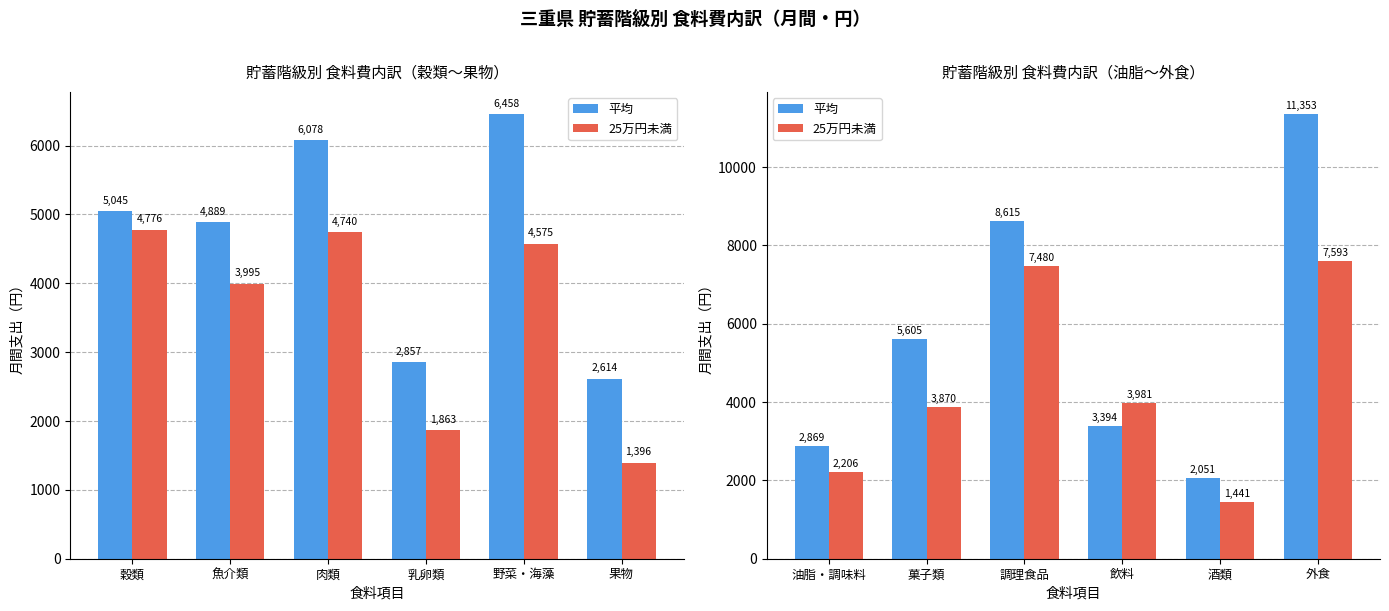

Which series has the largest range (max minus min)?

平均